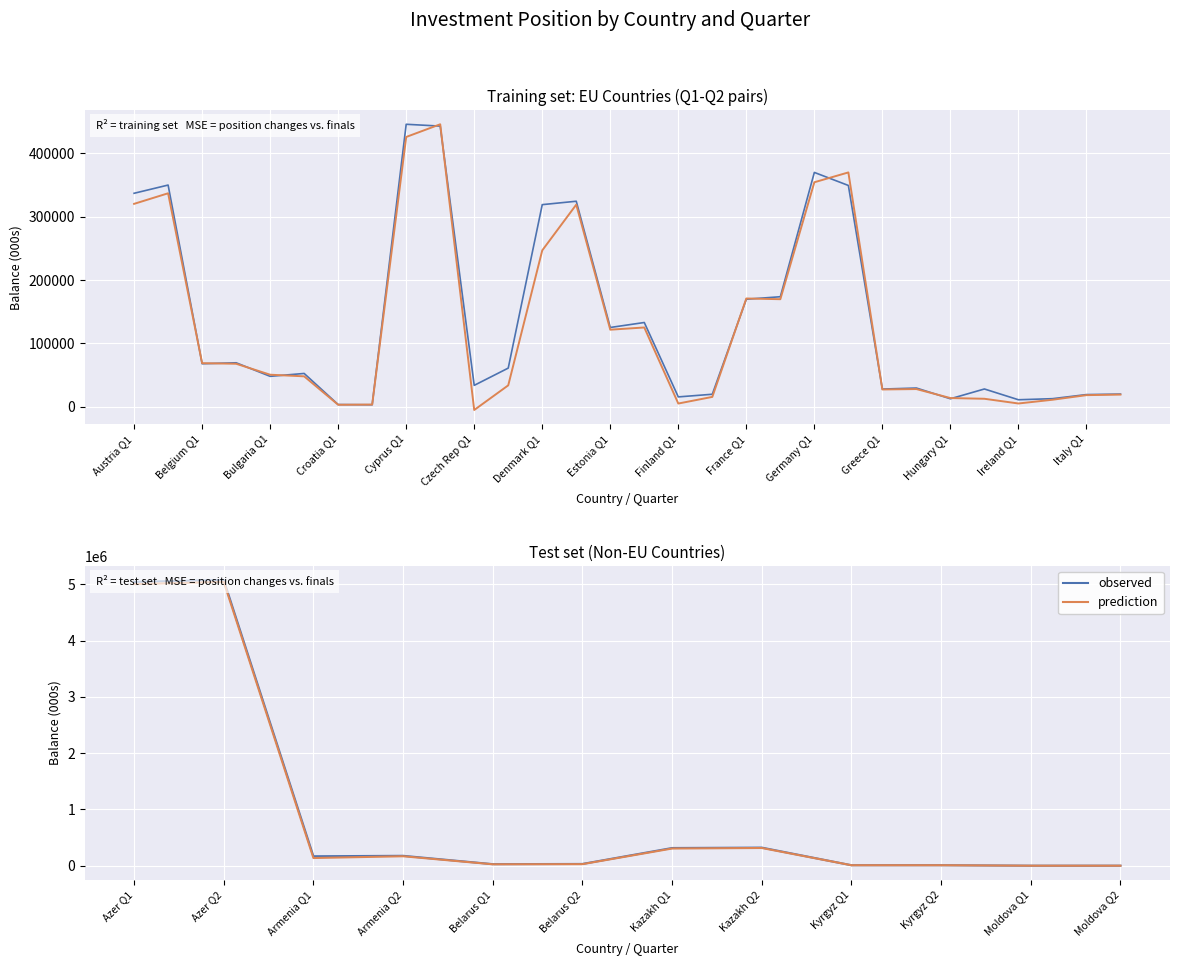

Which series changed the most between Azer Q1 and Moldova Q1?

observed